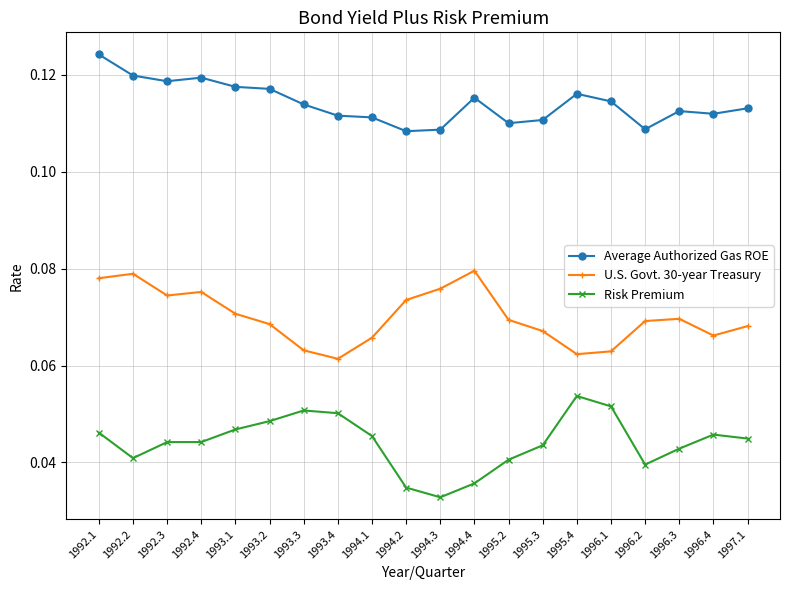

How many distinct data groups are displayed?

3